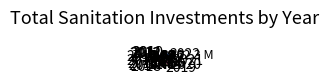

Do 2021 and 2019 together represent more than half of the pie?

No